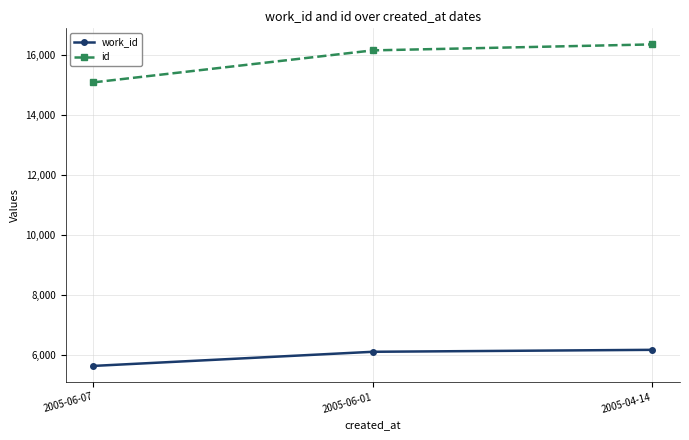

At which label does work_id reach its minimum?

2005-06-07